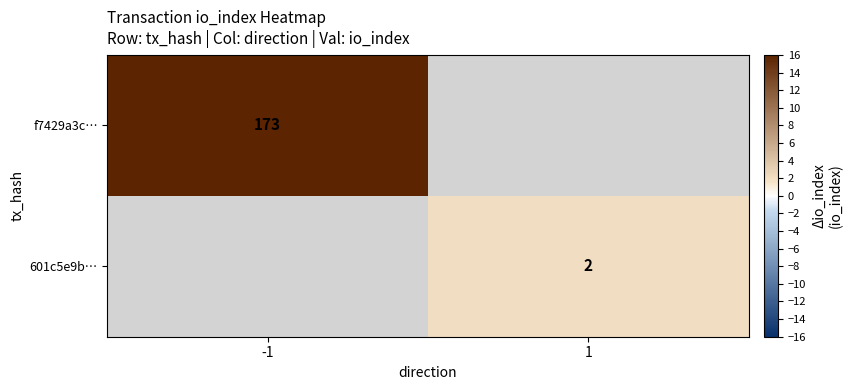

The 601c5e9b… series shows 1 at 1. True or false?

False